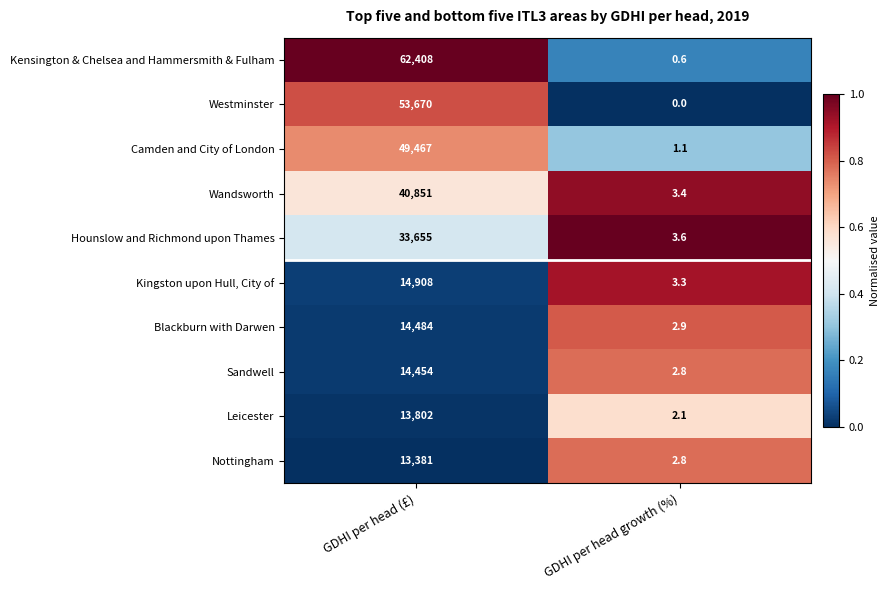

Which series changed the most between GDHI per head (£) and GDHI per head growth (%)?

Kensington & Chelsea and Hammersmith & Fulham